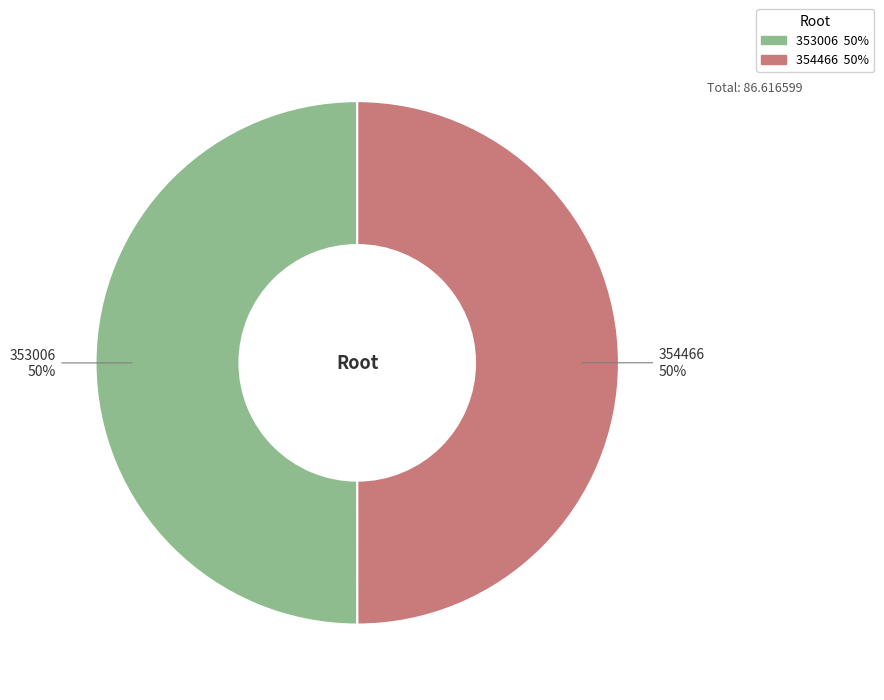

To the nearest percent, what is the combined percentage of 354466 and 353006?

100%